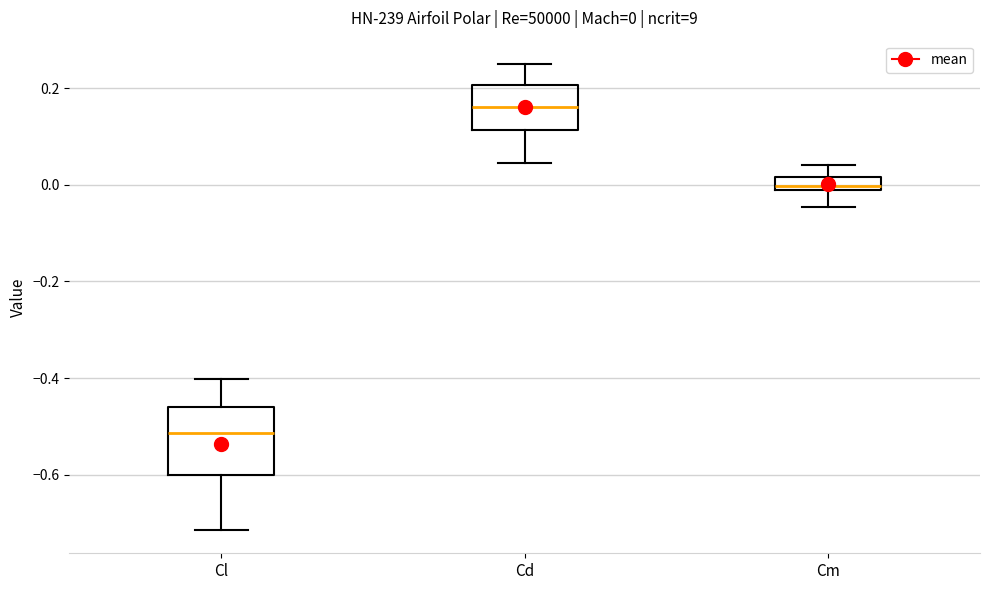

Which box's median line is the highest?

Cd